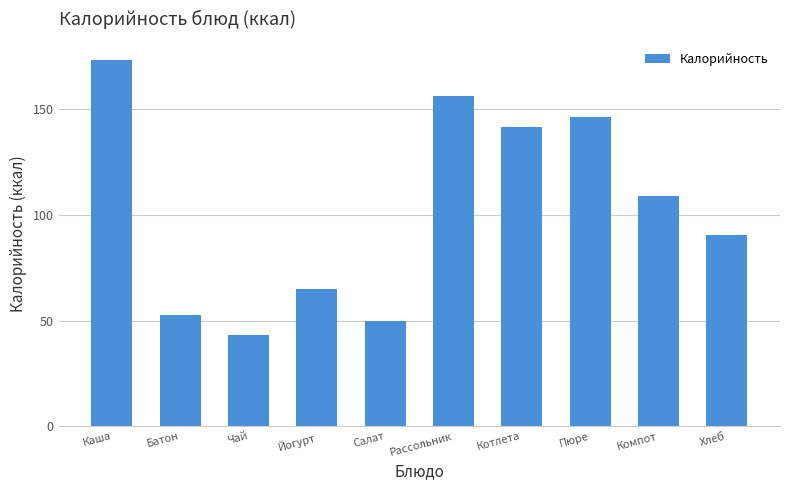

Does the chart contain stacked bars?

No